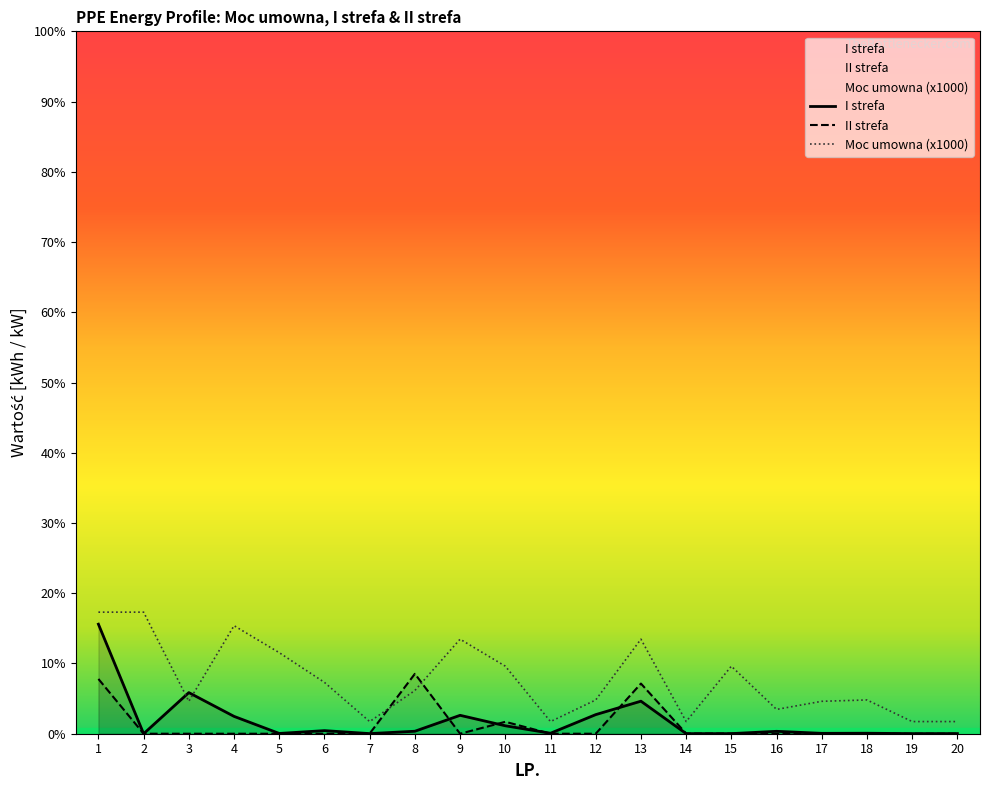

How many series are shown in this chart?

3